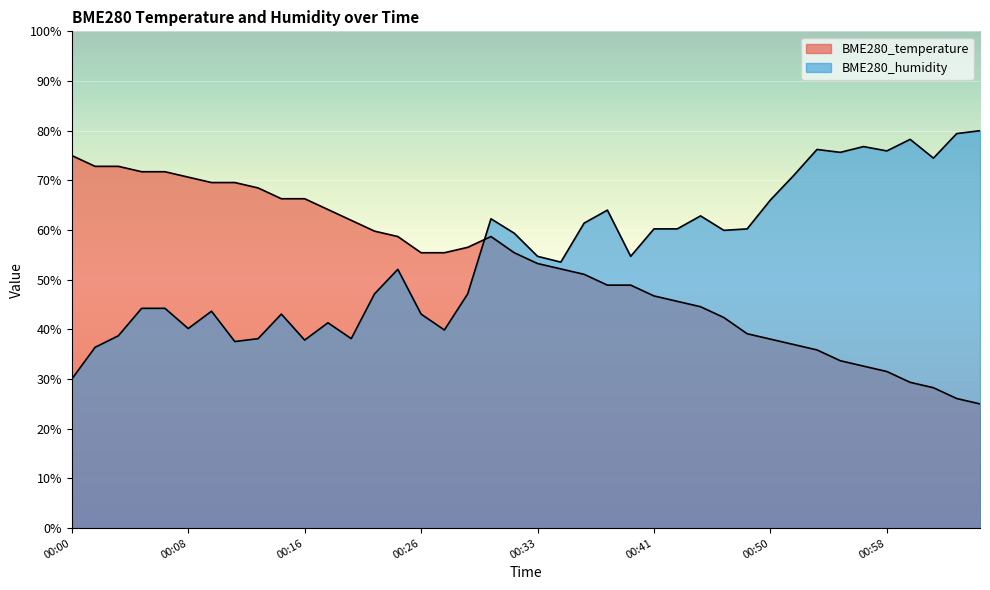

What is the difference between the highest and lowest values at 00:11?

32.0